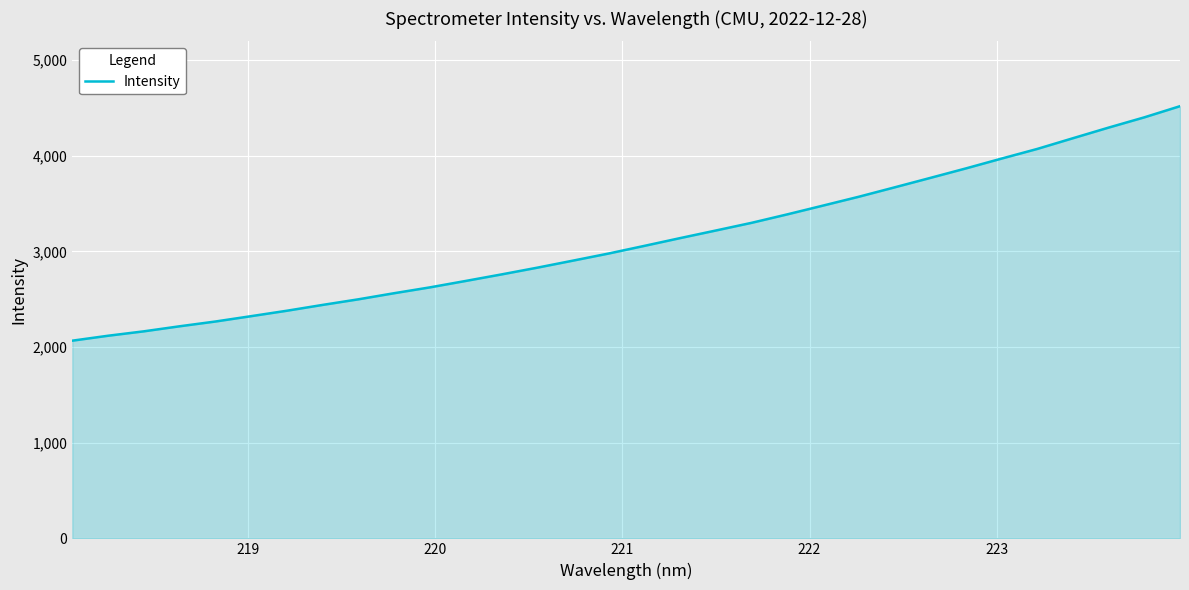

Does the chart display data point markers on the line(s)?

No